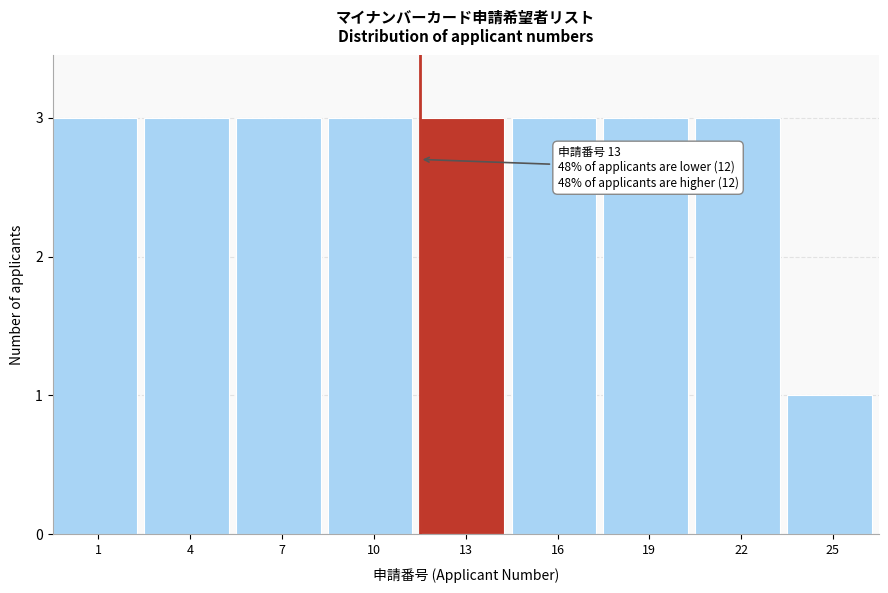

Reading left to right, list all the values displayed in this chart.

1=3	4=3	7=3	10=3	13=3	16=3	19=3	22=3	25=1